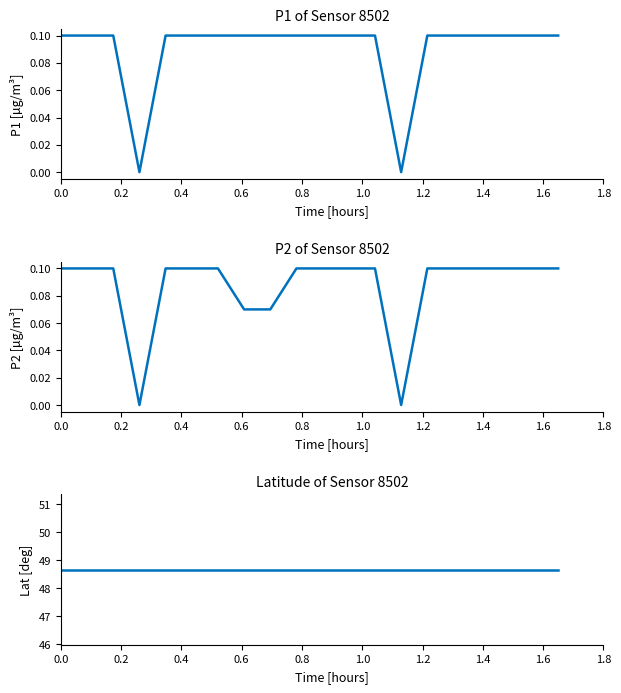

True or false: P1 has more than 1 interior local peaks.

False